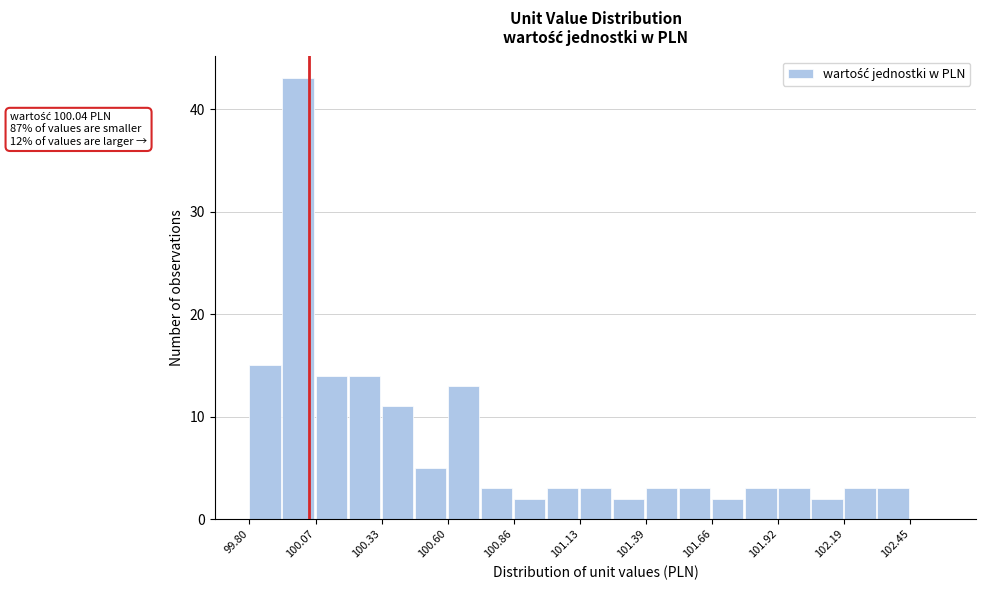

Read against the x-axis, roughly where is the centre of the tallest bar?

100.00